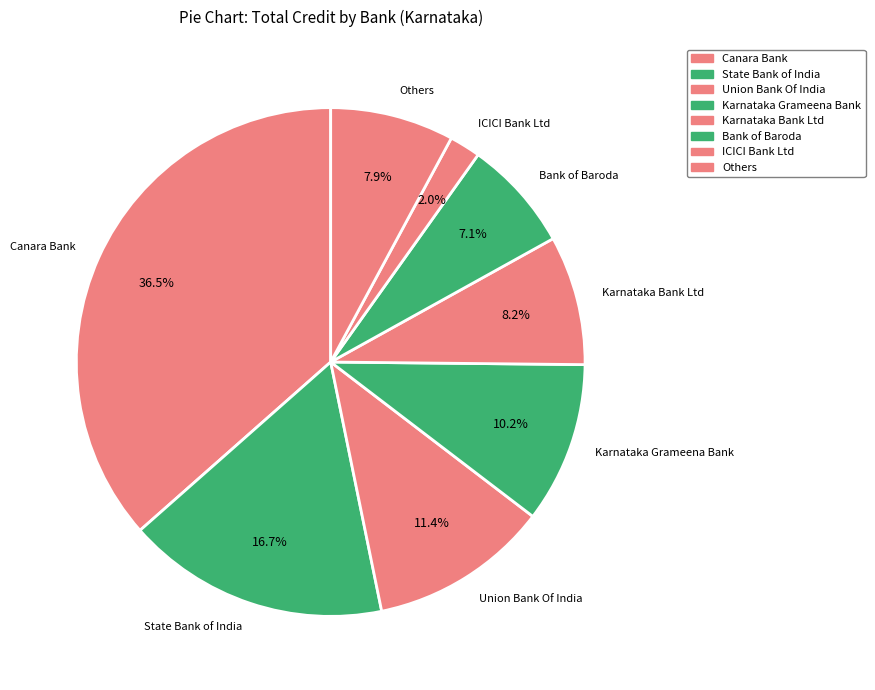

What percentage do Karnataka Grameena Bank and Others together represent?

18.1%